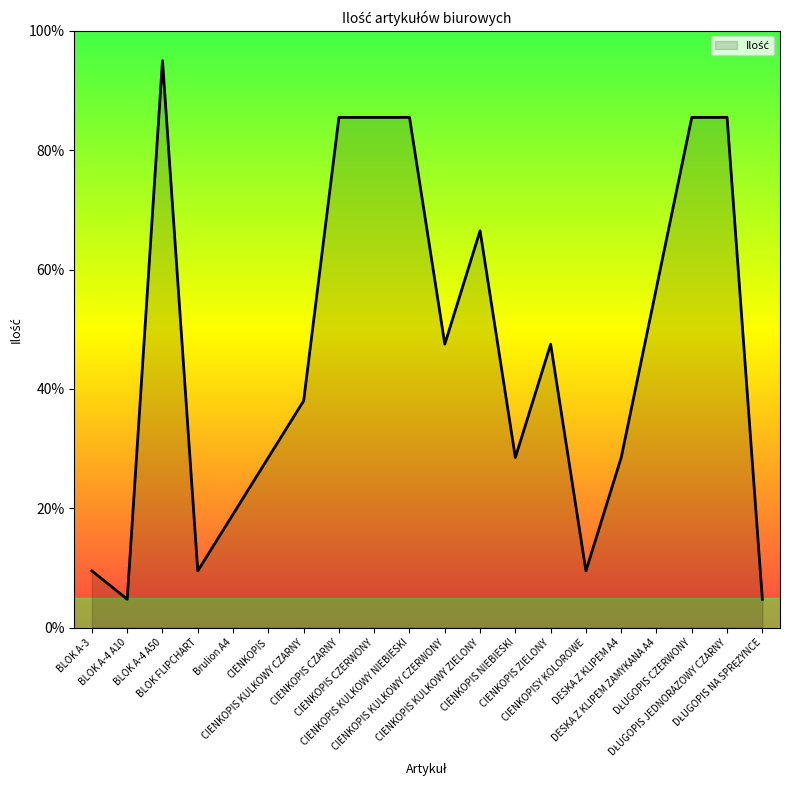

What is the sum of the values at CIENKOPIS NIEBIESKI and CIENKOPISY KOLOROWE?

38.0